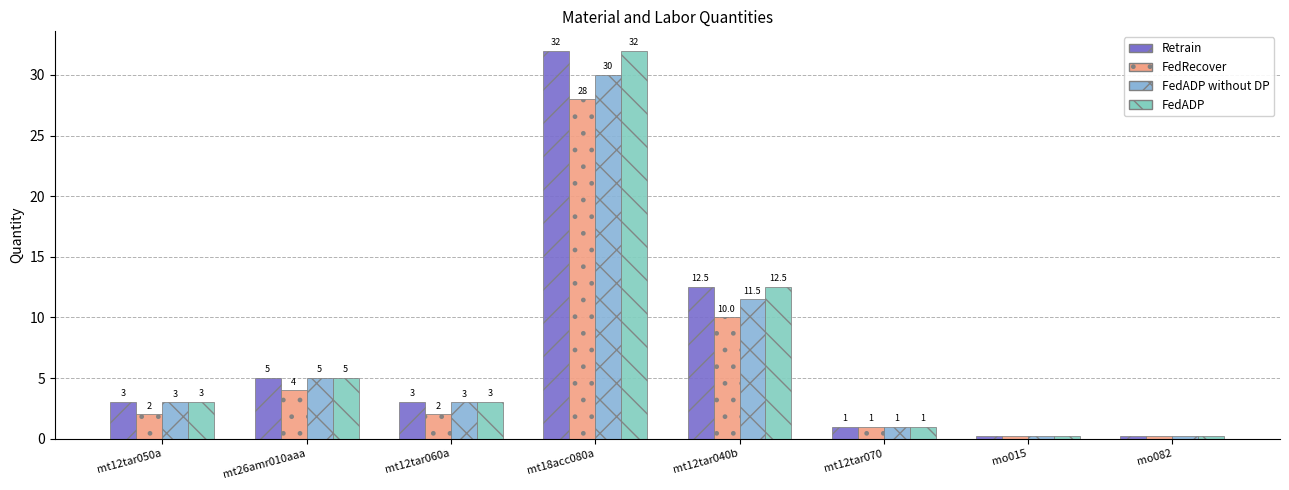

Which series has the largest total across all categories?

Retrain